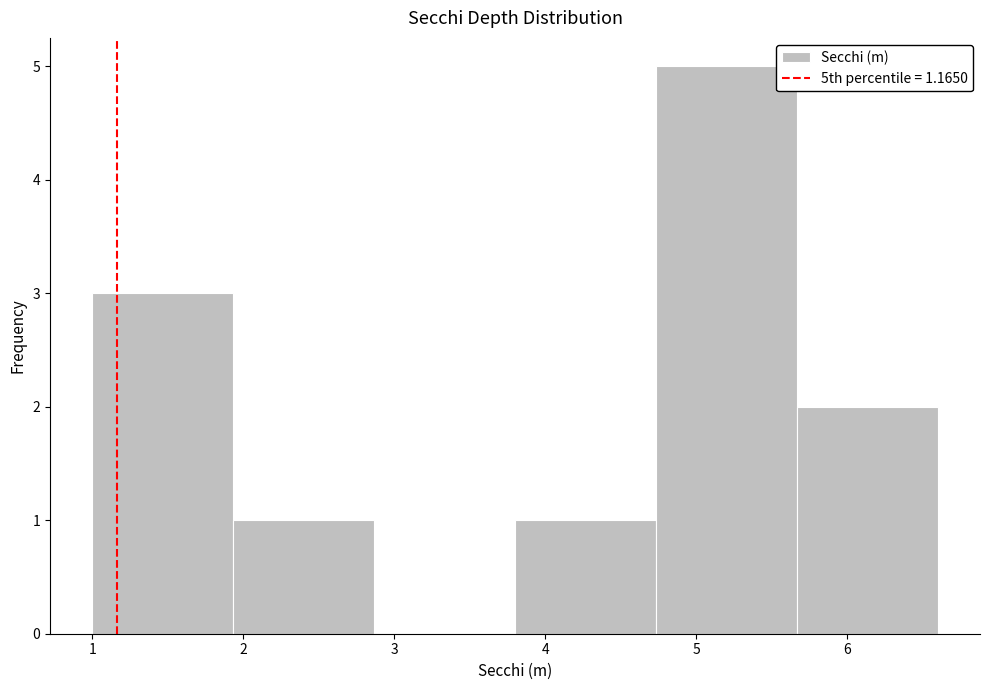

Reading left to right, transcribe this chart: for each bar, give the range it covers on the x-axis and its height. Neither the bar edges nor the heights are printed on the chart, so give them approximately, as read against the axes.

1.0 to 1.9: 3
1.9 to 2.9: 1
2.9 to 3.8: 0
3.8 to 4.7: 1
4.7 to 5.7: 5
5.7 to 6.6: 2